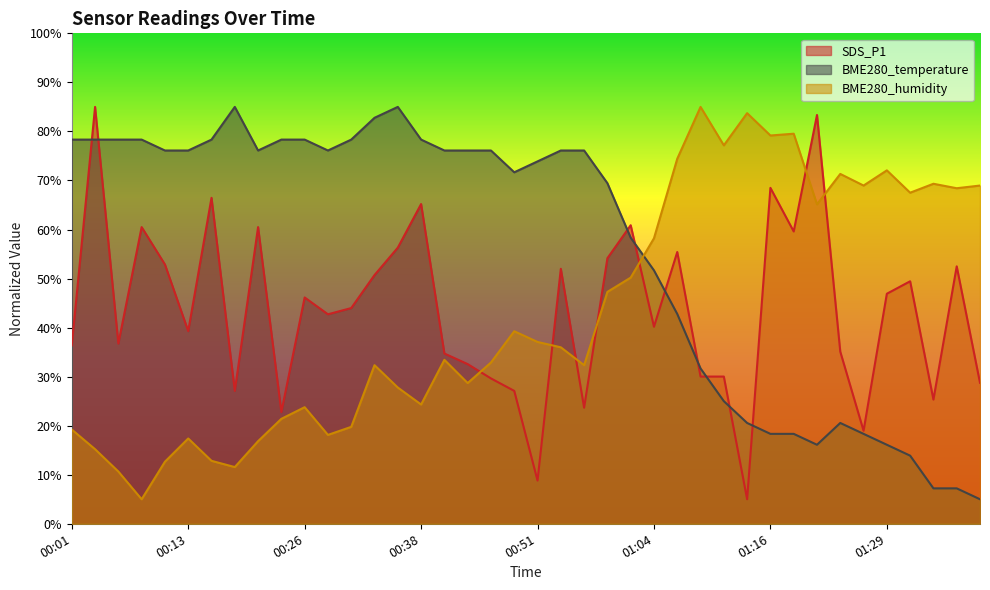

What is the label of the 33rd point from the right?

00:18